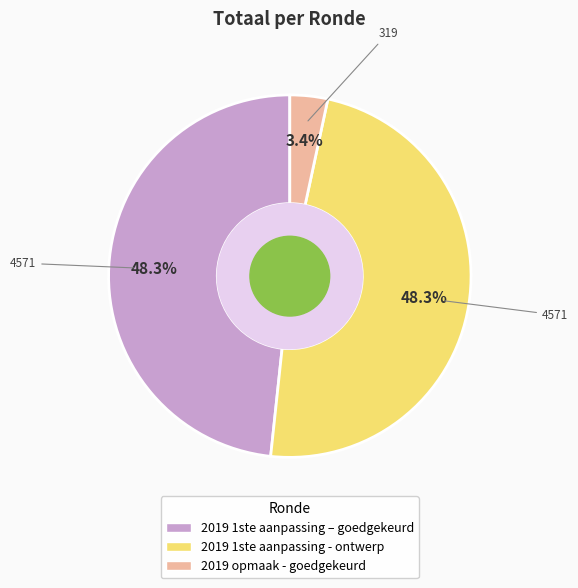

What portion of the pie excludes 2019 1ste aanpassing – goedgekeurd?

51.7%